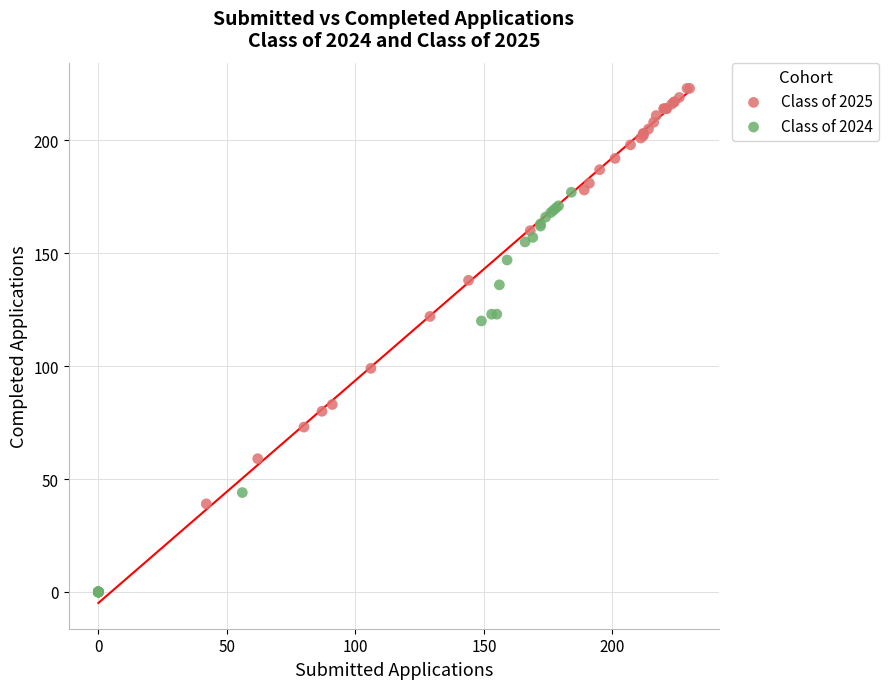

Which series contains the lowest Y value?

Class of 2024